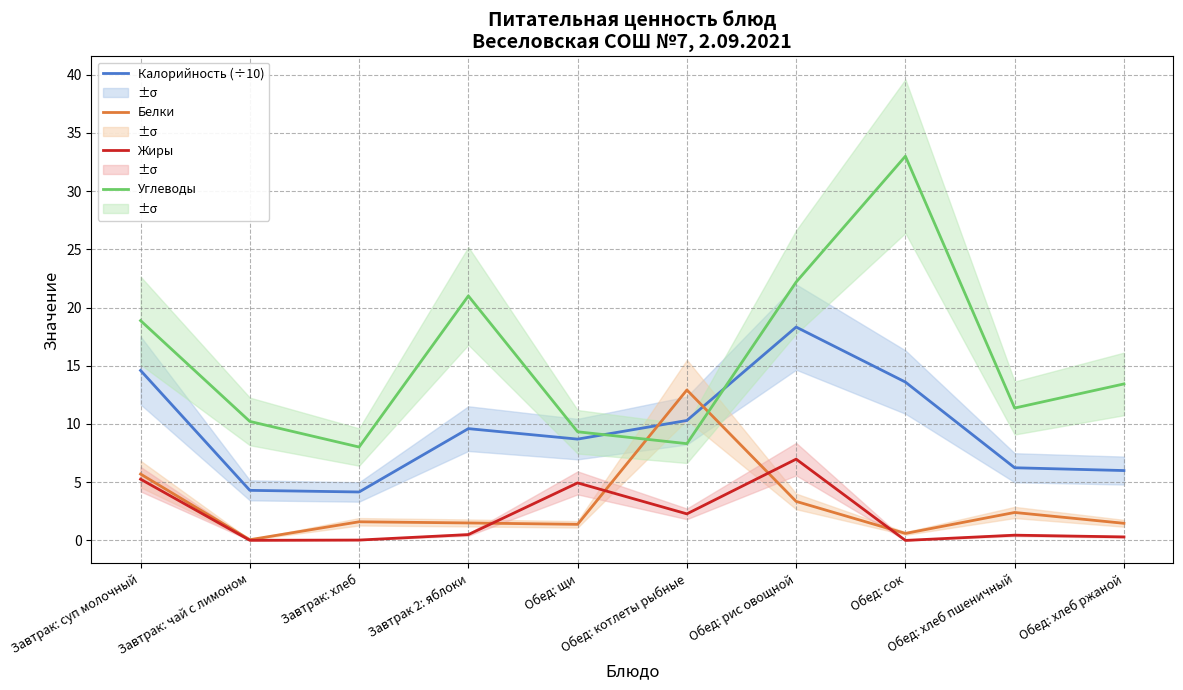

Is it true that Углеводы equals 13.4 at Обед: хлеб ржаной?

True